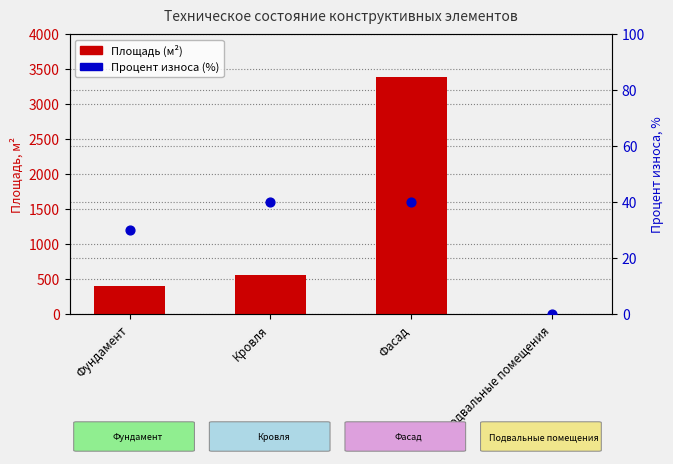

What are all the series names shown in the legend?

Площадь (м²), Процент износа (%)